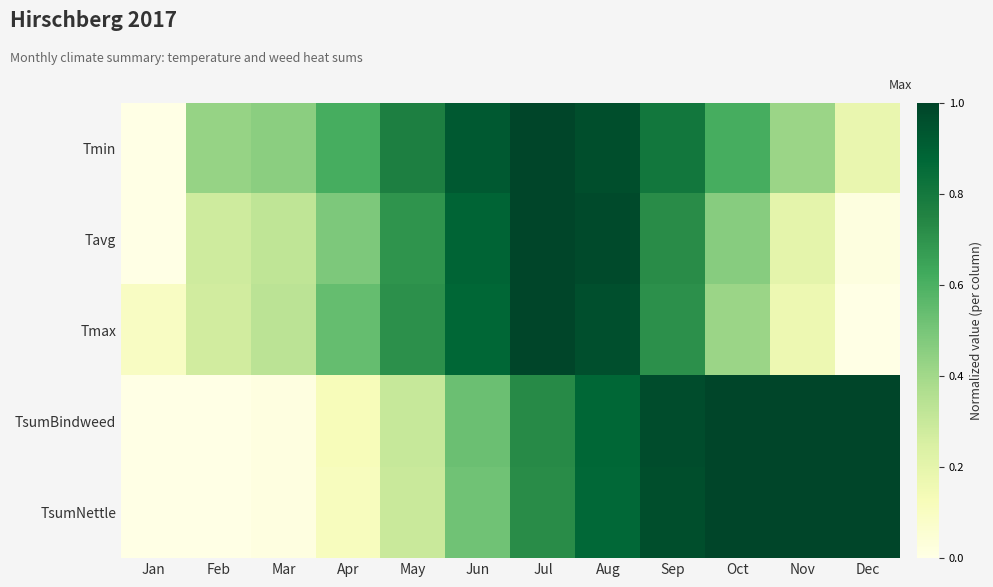

At Feb, list the series in order from smallest to largest.

TsumBindweed, TsumNettle, Tmax, Tavg, Tmin